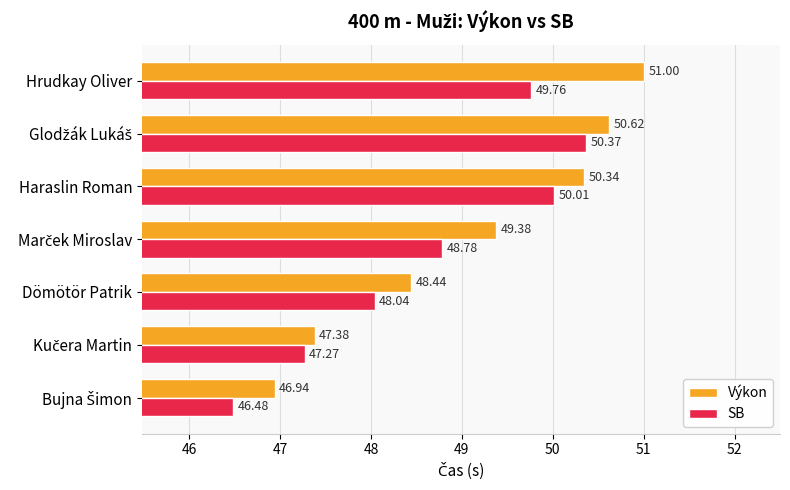

What is the average value of the Výkon series?

49.2